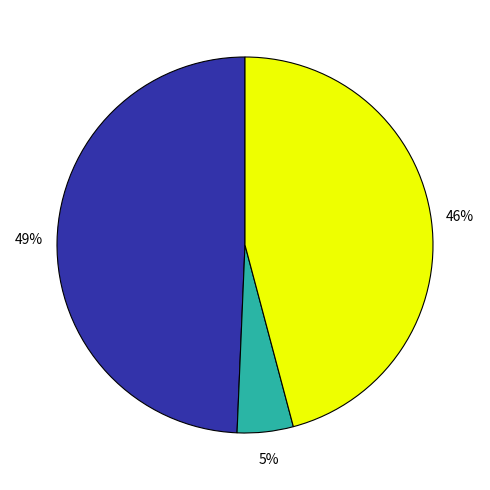

Is there a majority slice in this chart?

No